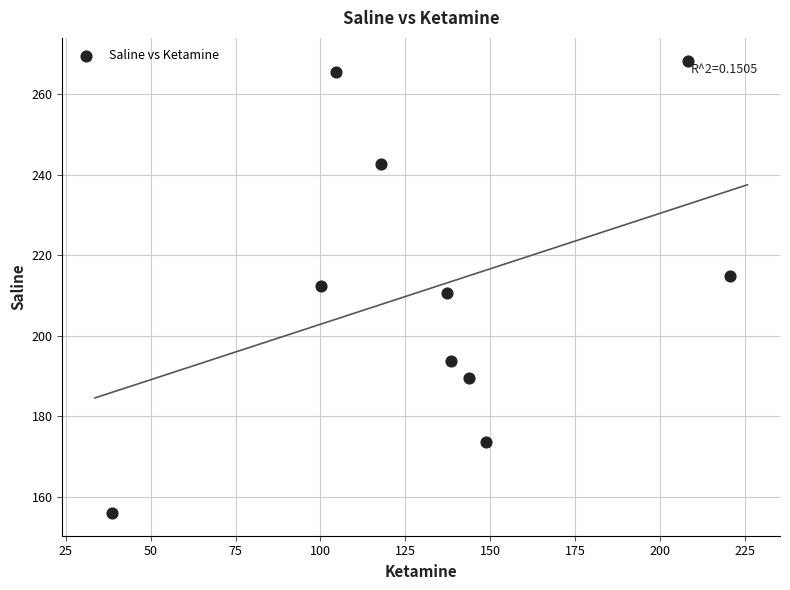

What is the range of X values (max minus min)?

182.1